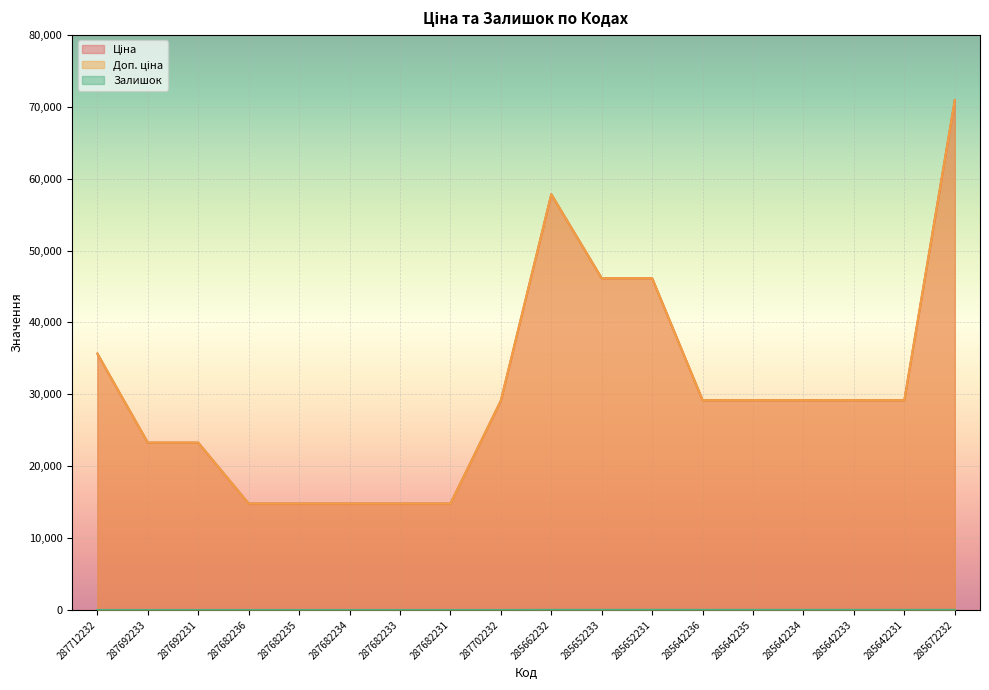

At which category does the chart reach its peak across all series?

285672232